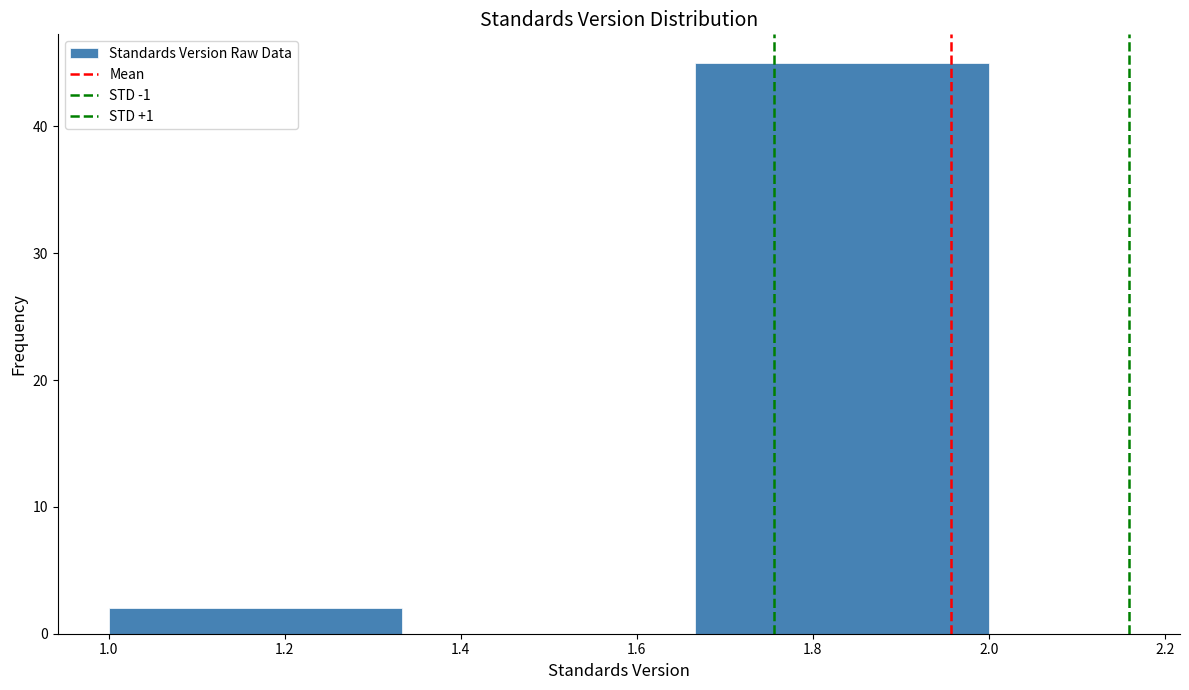

Which range on the x-axis has the tallest bar?

1.66 to 2.00